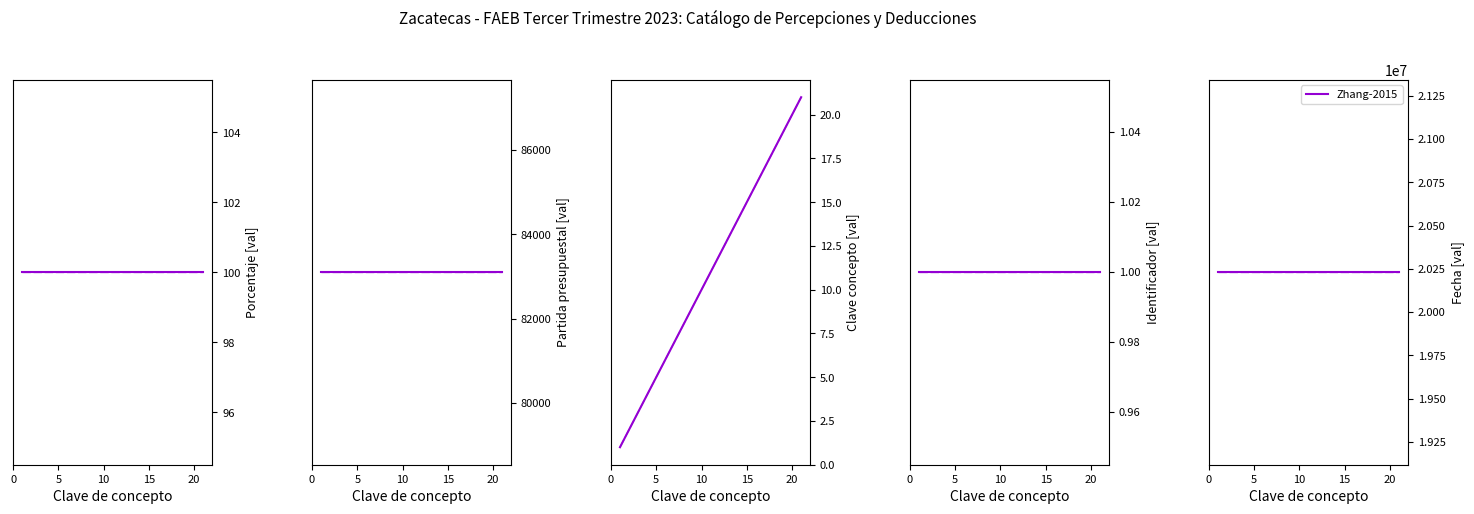

What is the smallest value displayed?

1